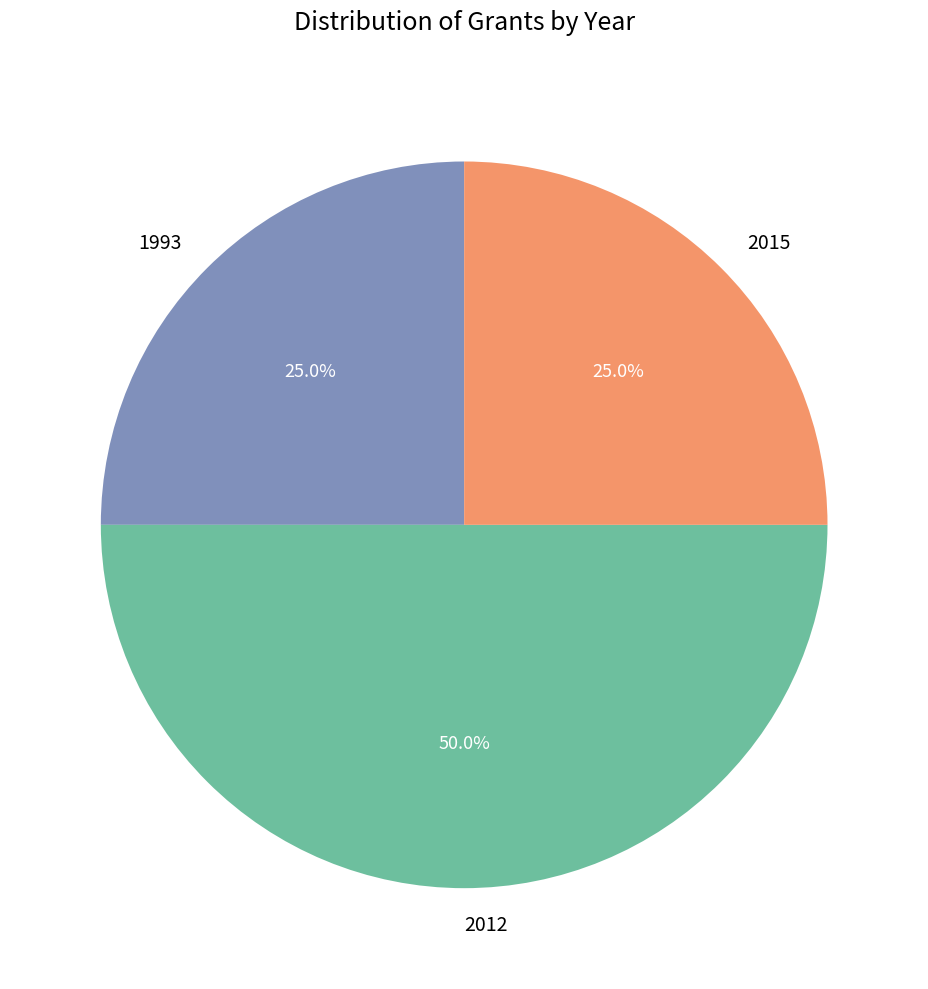

Is the sum of 2012 and 1993 greater than half?

Yes